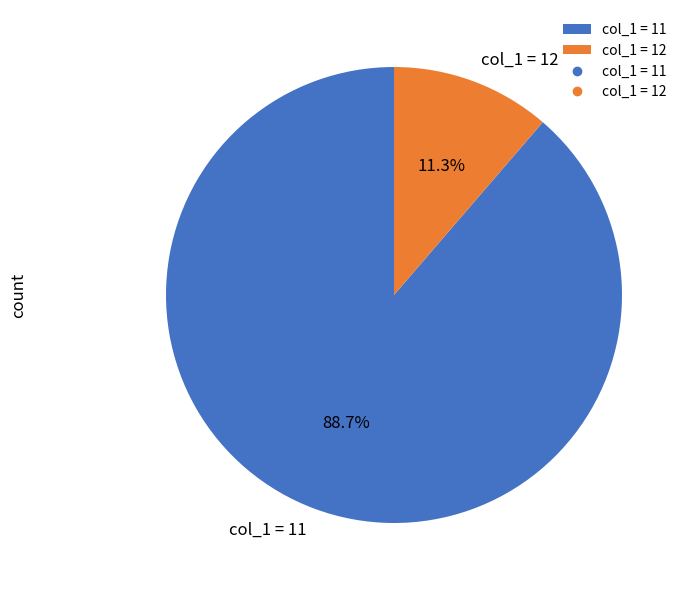

To the nearest percent, what percentage of the pie is col_1 = 12?

11%